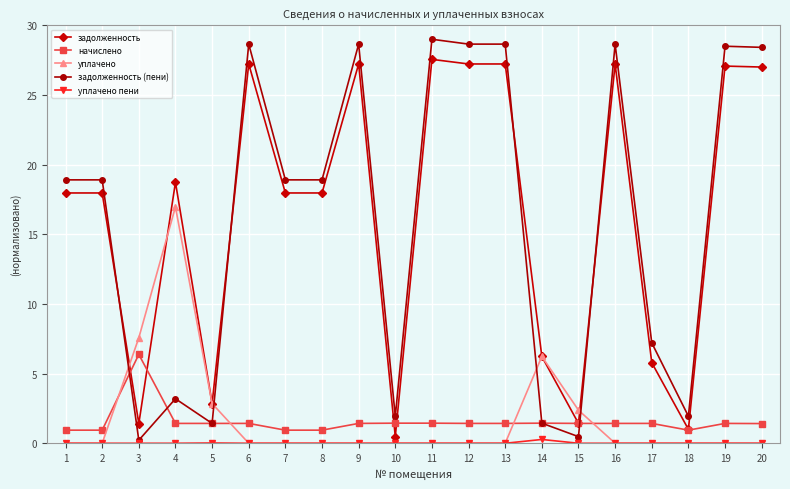

What is the difference between the highest and lowest values at 17?

7.2